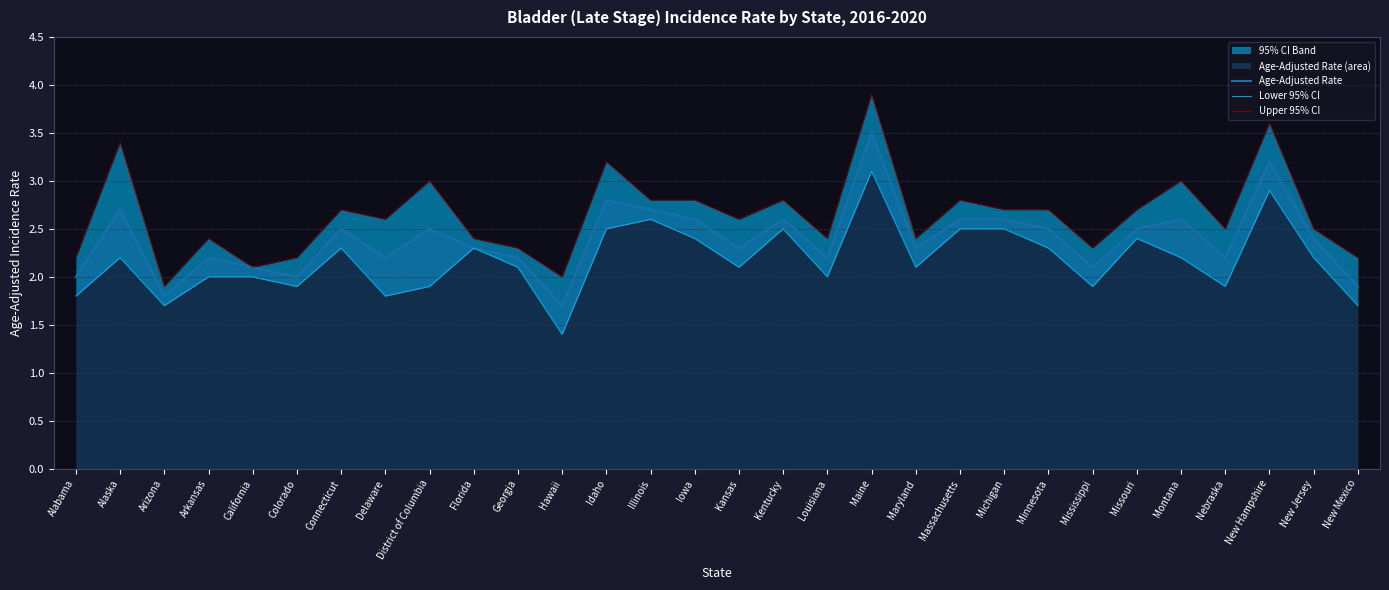

Is it true that Upper 95% CI equals 3.0 at District of Columbia?

True